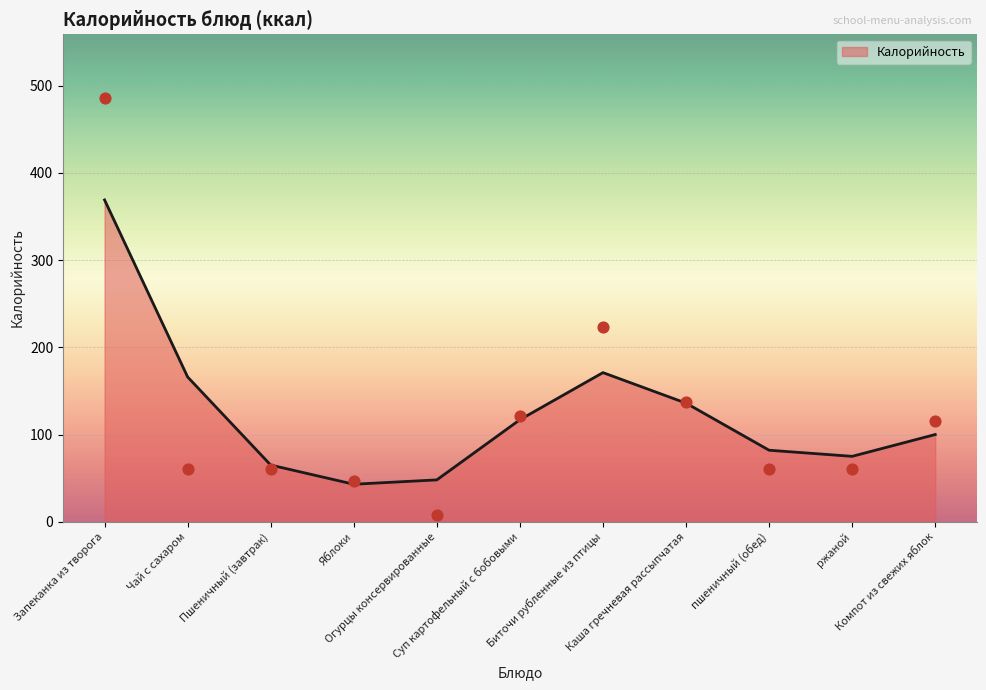

Approximately how many times larger is the value at Огурцы консервированные compared to Пшеничный (завтрак)?

0.1